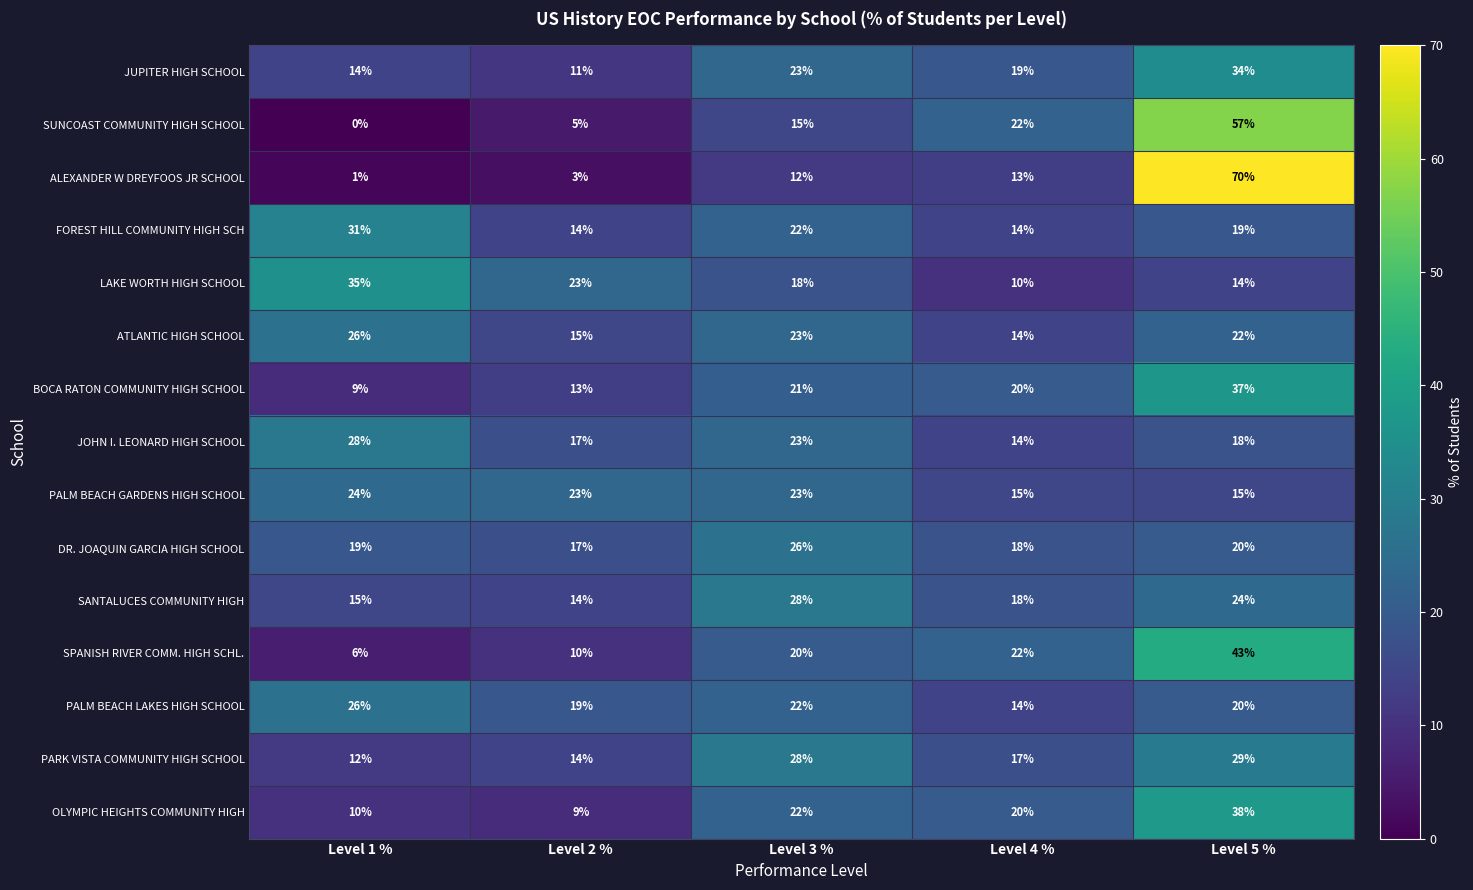

Between Level 2 % and Level 4 %, which series saw the biggest shift?

SUNCOAST COMMUNITY HIGH SCHOOL